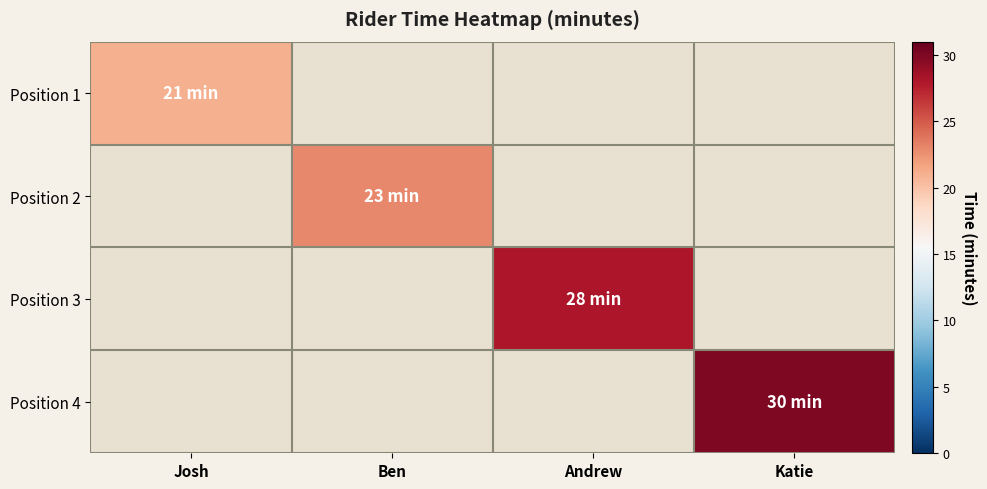

How many data points does each series have?

4